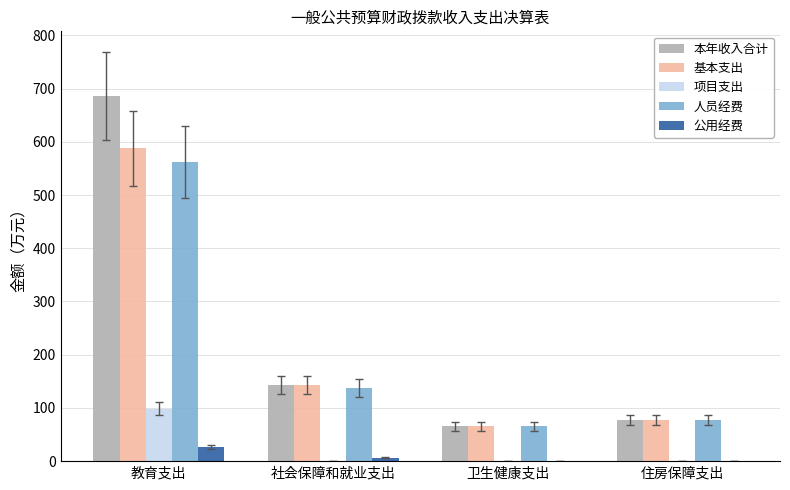

What is the sum of all 项目支出 values?

98.7